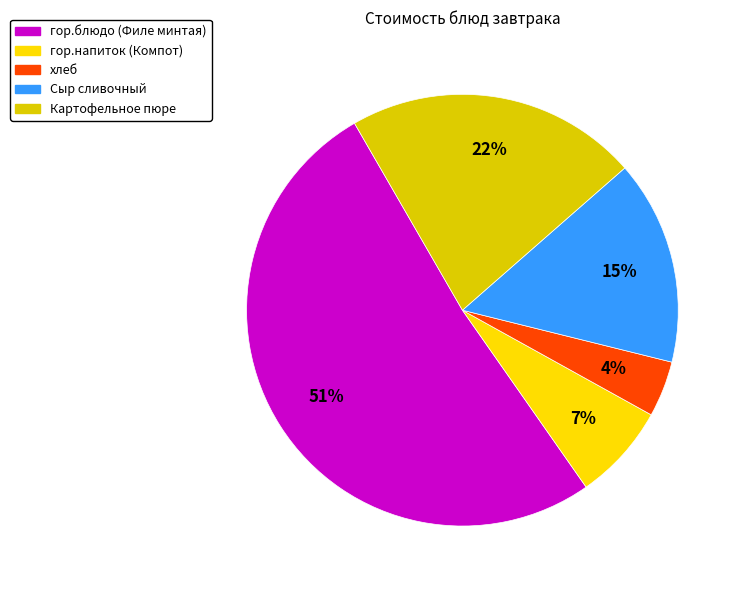

Does any single category account for the majority?

Yes